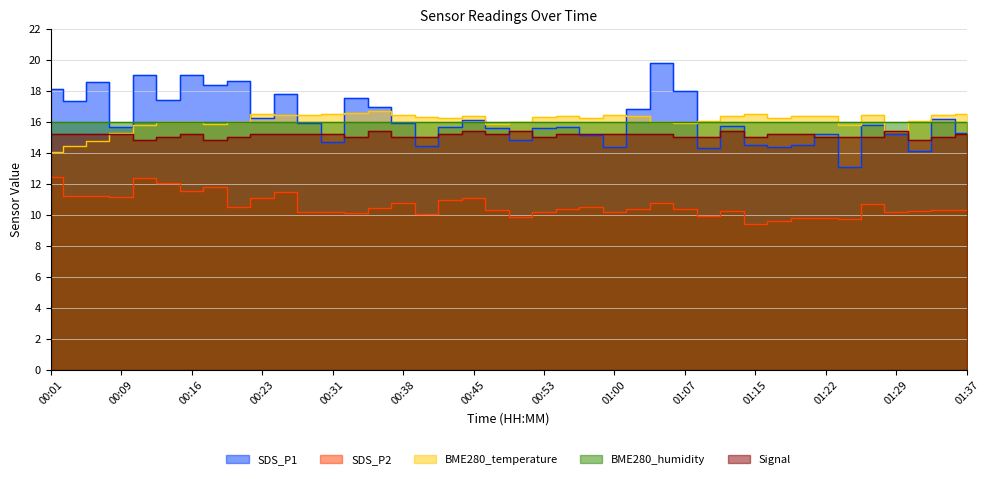

True or false: SDS_P2 and SDS_P1 intersect in this chart.

False